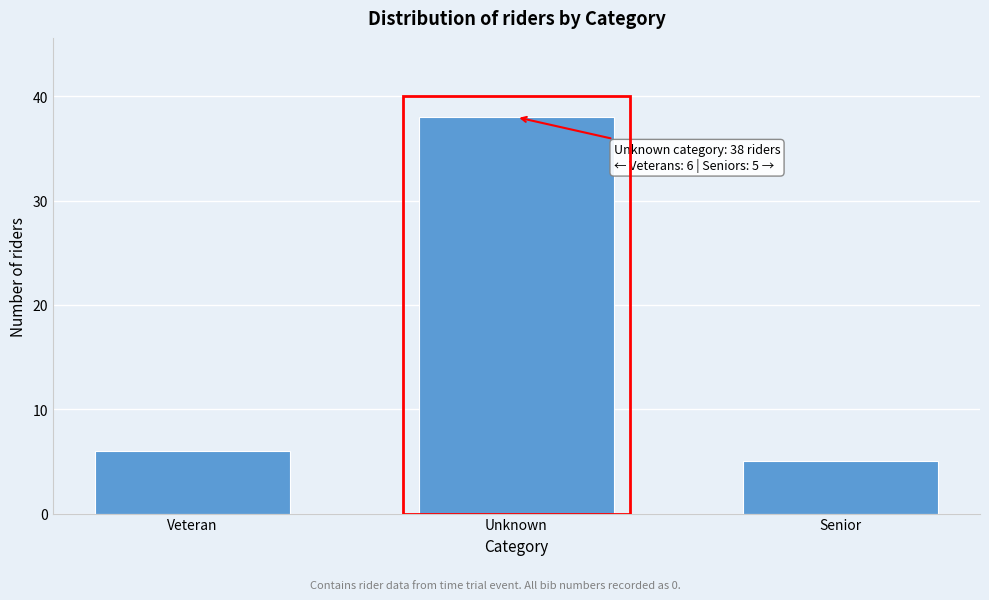

Reading left to right, transcribe all the data shown in this chart.

6	38	5